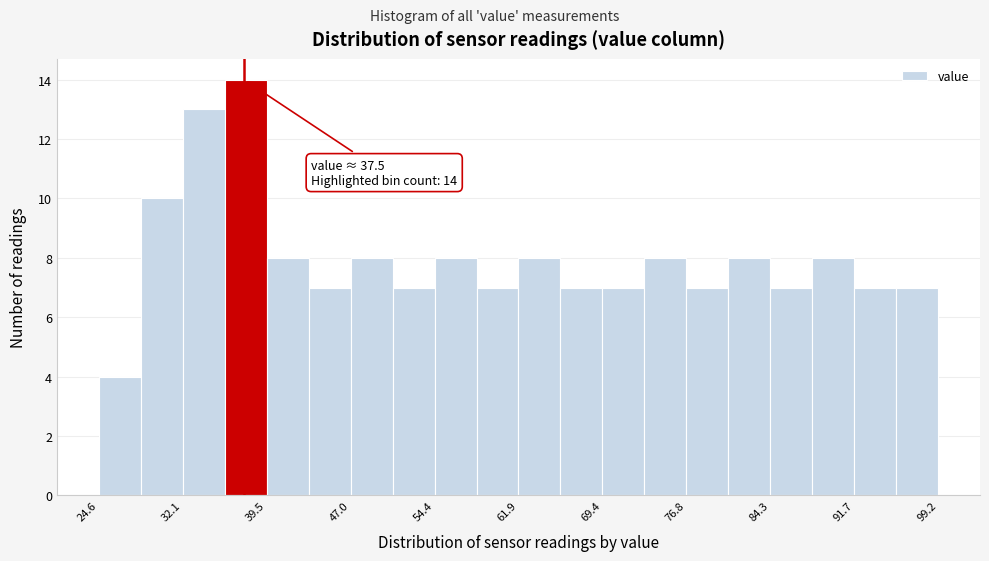

Read against the x-axis, roughly where is the centre of the tallest bar?

38